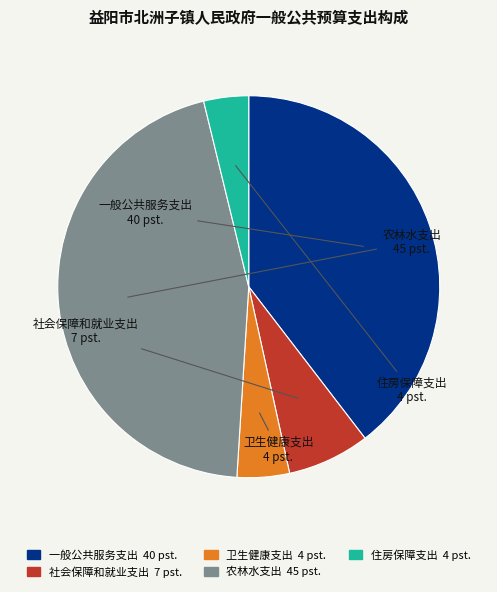

Is there any slice that represents more than half of the pie?

No